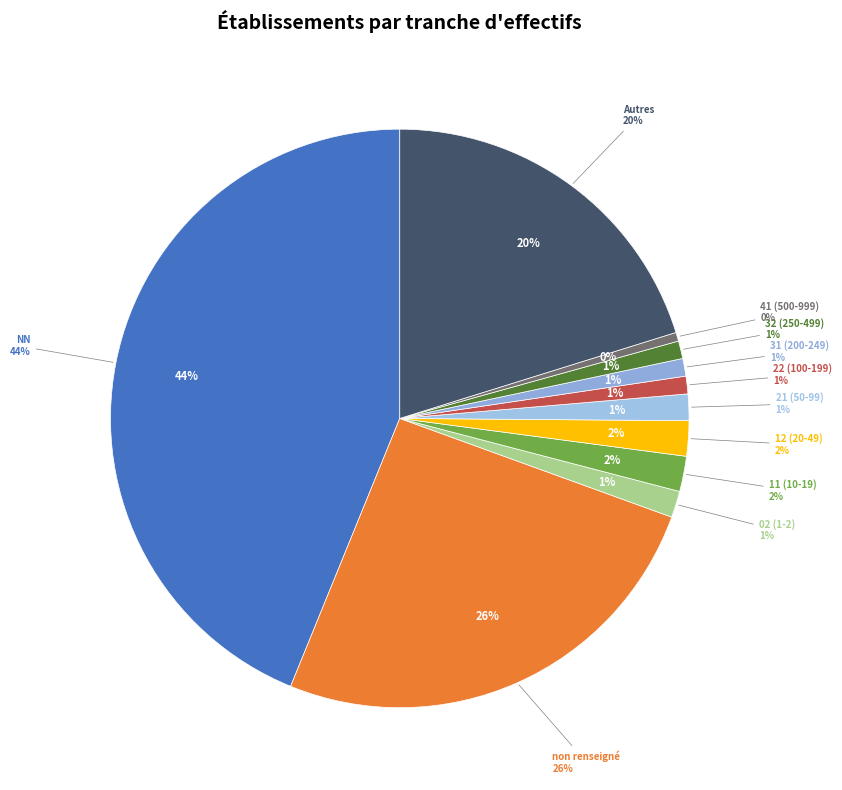

True or false:  accounts for 17% of the total.

False